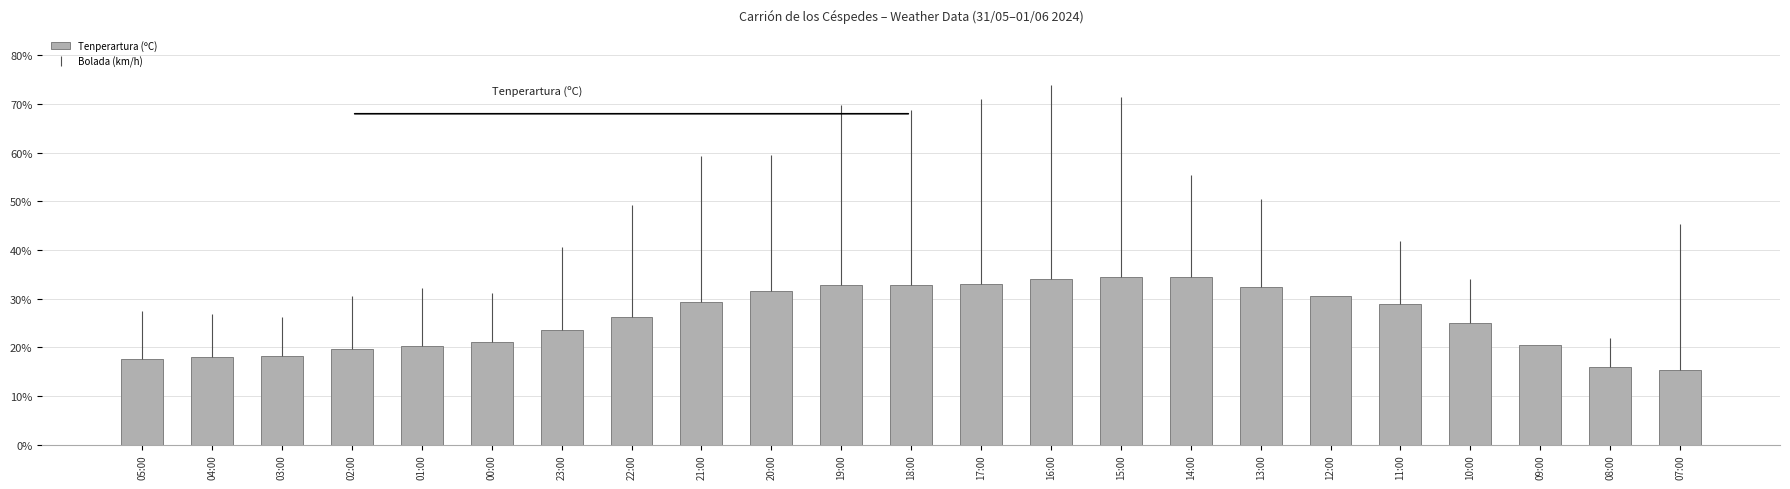

What is the ratio of the value at 12:00 to the value at 05:00?

1.7